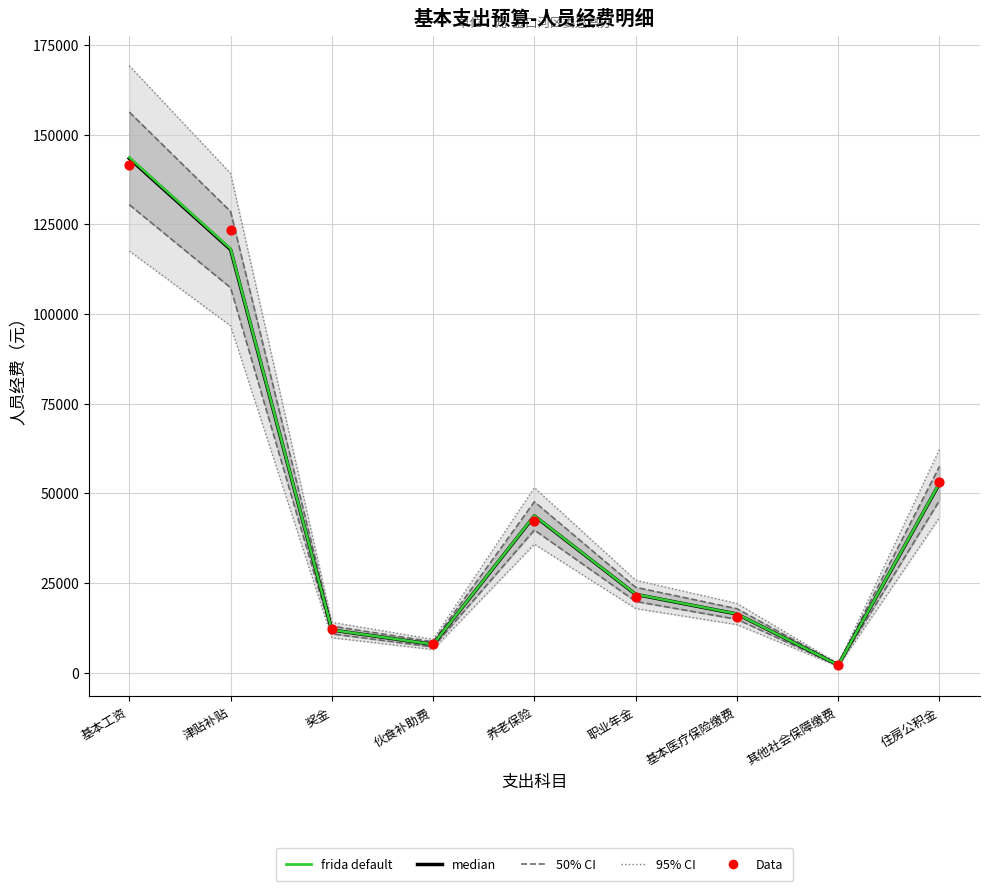

Which series has the largest Y range (max minus min)?

frida default